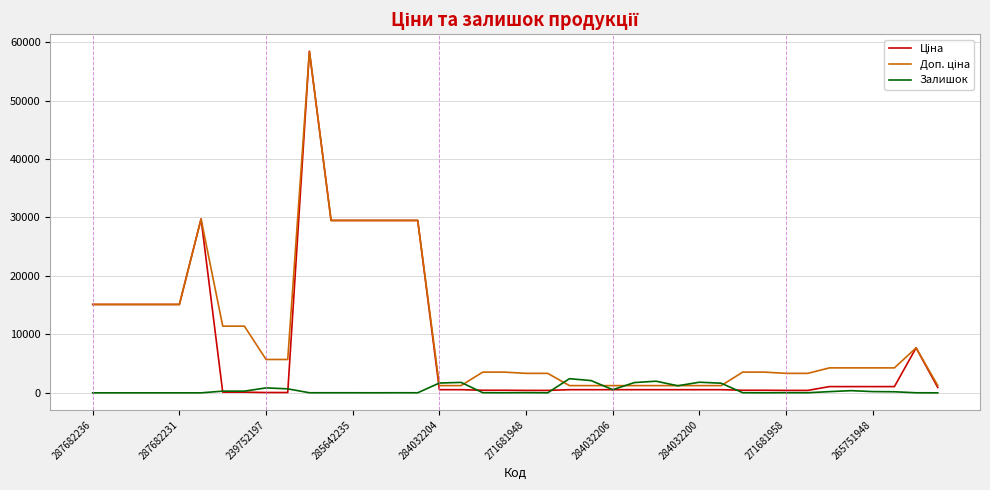

Does the chart display data point markers on the line(s)?

No